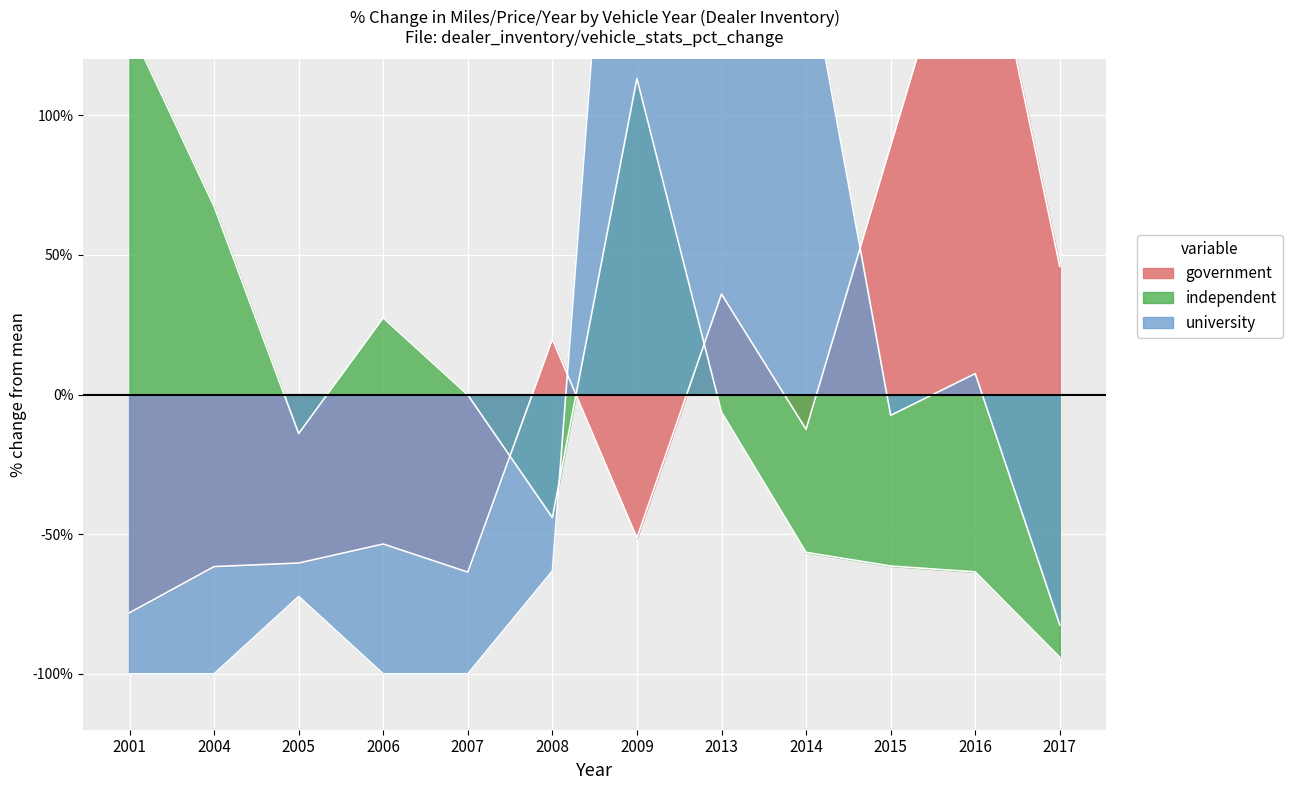

Reading left to right, list all the values displayed in this chart.

government: -78.1	-61.6	-60.3	-53.5	-63.6	19.8	-51.3	36.0	-12.4	89.1	190.1	45.9
independent: 131.8	67.4	-13.9	27.5	-0.1	-44.0	113.2	-6.3	-56.5	-61.4	-63.5	-94.1
university: -100.0	-100.0	-72.3	-100.0	-100.0	-63.2	334.2	125.2	158.4	-7.4	7.5	-82.5